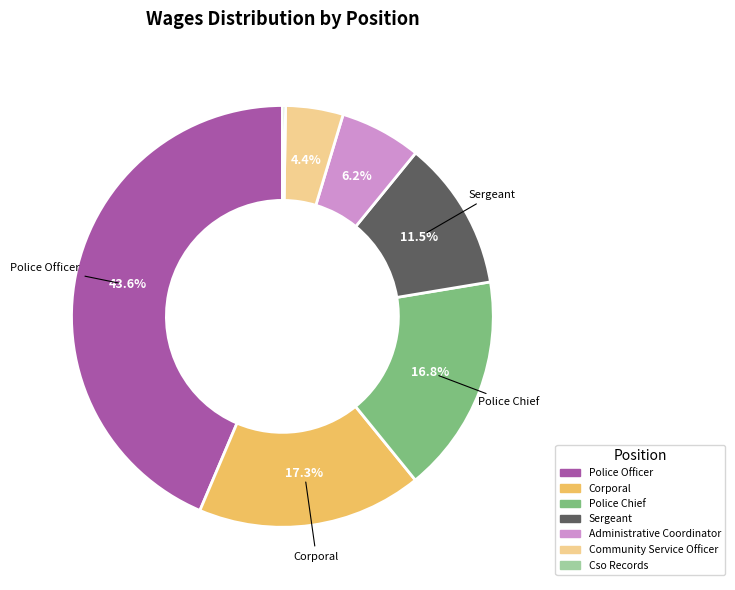

Is there a majority slice in this chart?

No